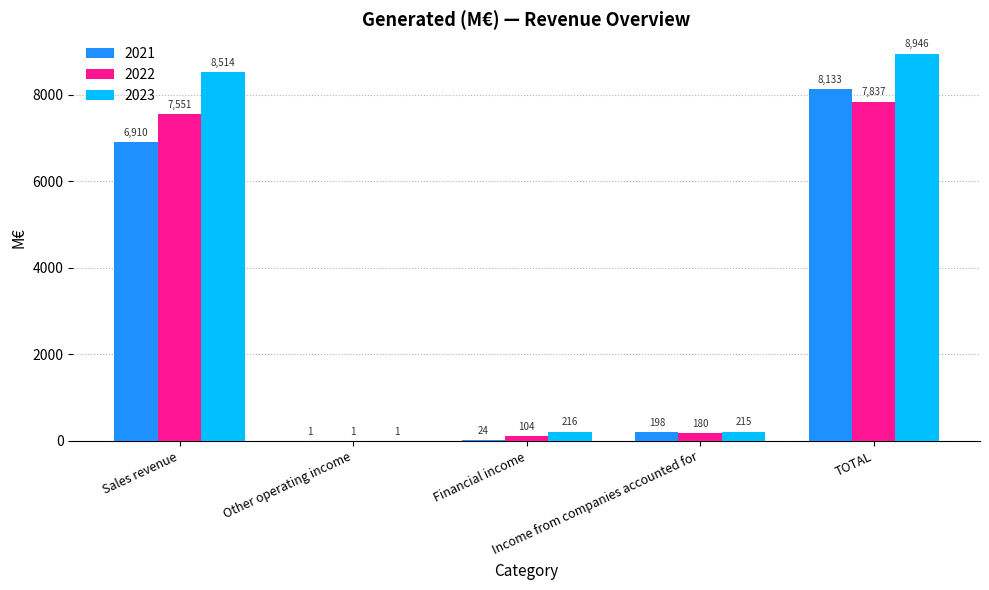

Which series has the largest total across all categories?

2023